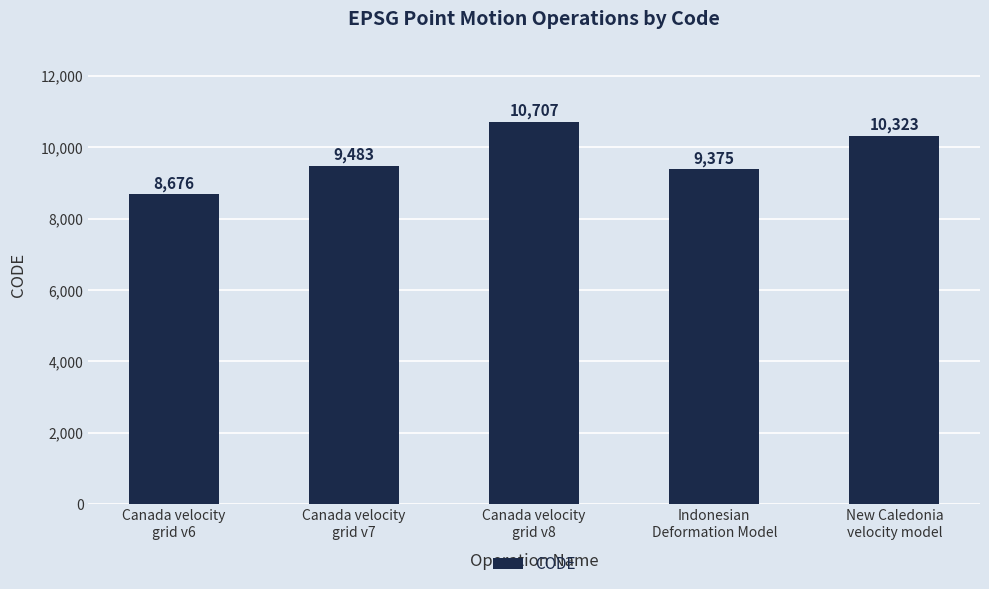

Between Indonesian
Deformation Model and Canada velocity
grid v7, which is larger?

Canada velocity
grid v7